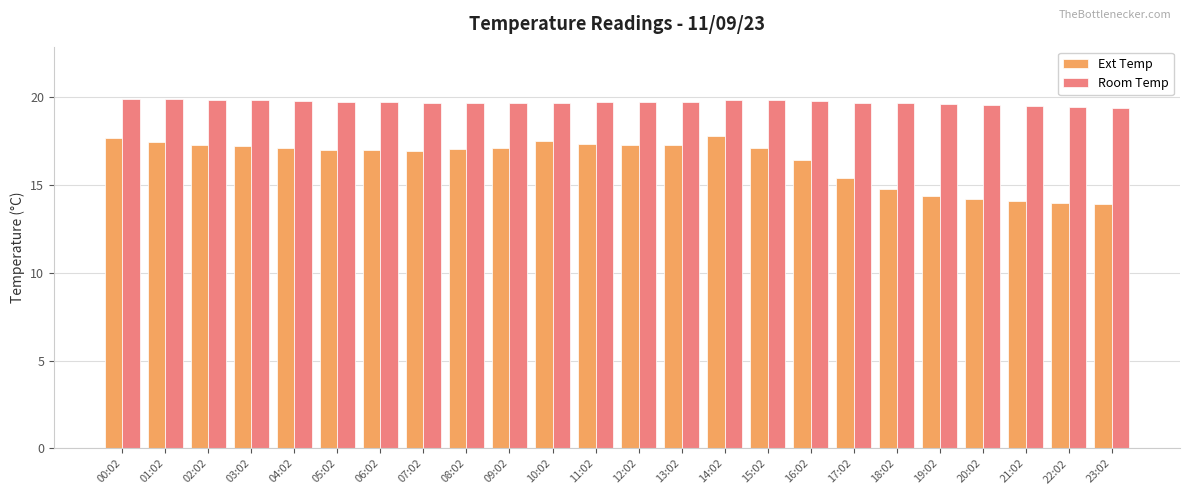

Rank the series by their average value, from lowest to highest.

Ext Temp, Room Temp